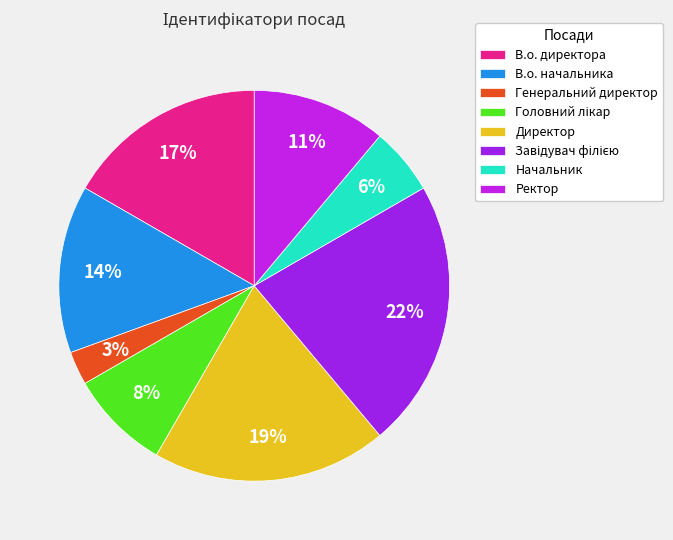

To the nearest percent, what is the average slice percentage?

12%